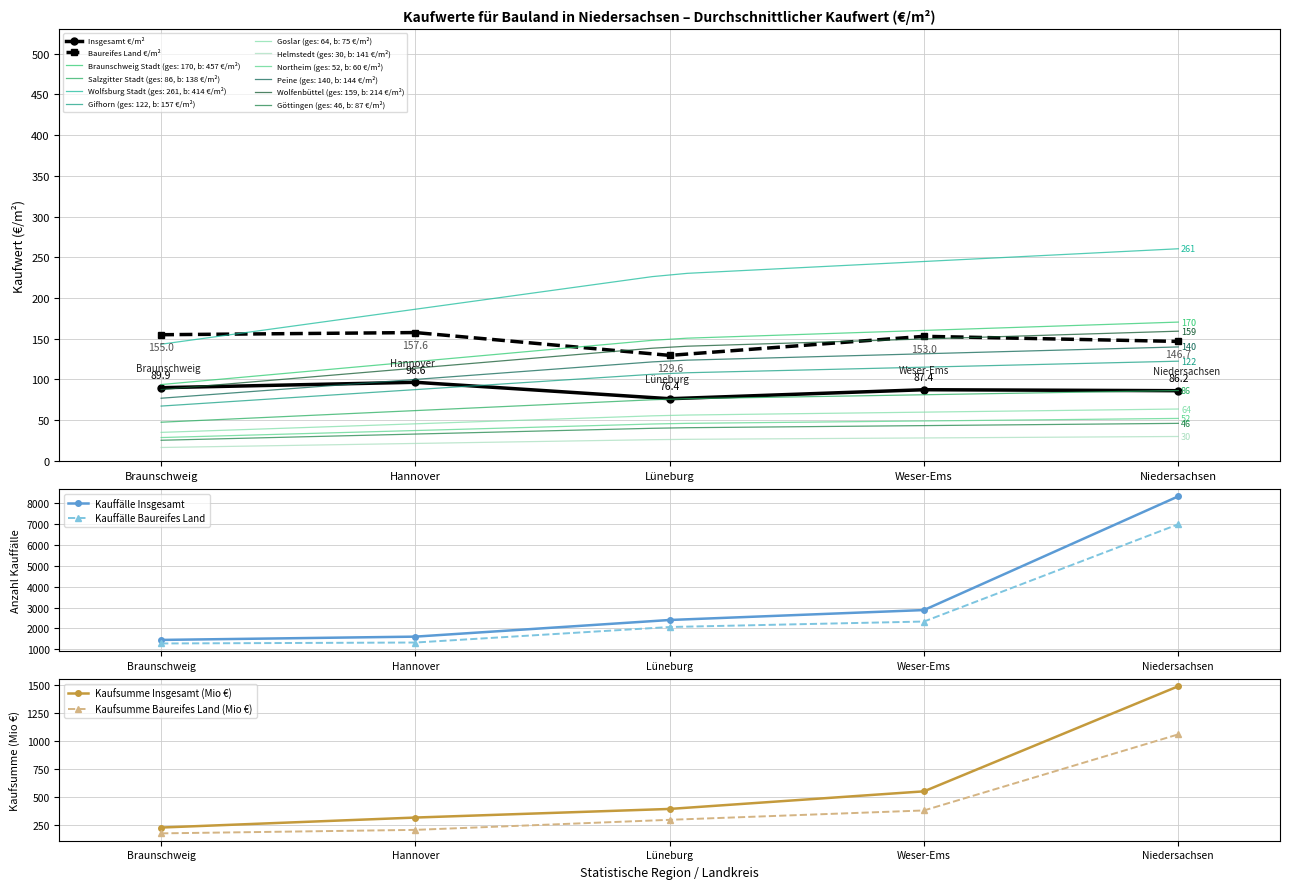

At Hannover, list the series in order from largest to smallest.

Kauffälle Insgesamt, Kauffälle Baureifes Land, Kaufsumme Insgesamt (Mio €), Kaufsumme Baureifes Land (Mio €), Baureifes Land €/m², Insgesamt €/m²